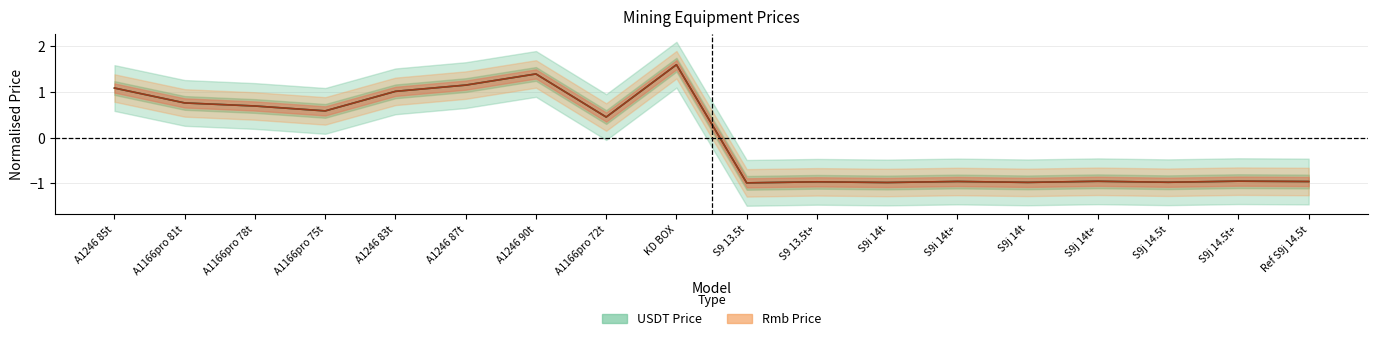

Between S9j 14.5t+ and A1246 90t, which is larger?

A1246 90t